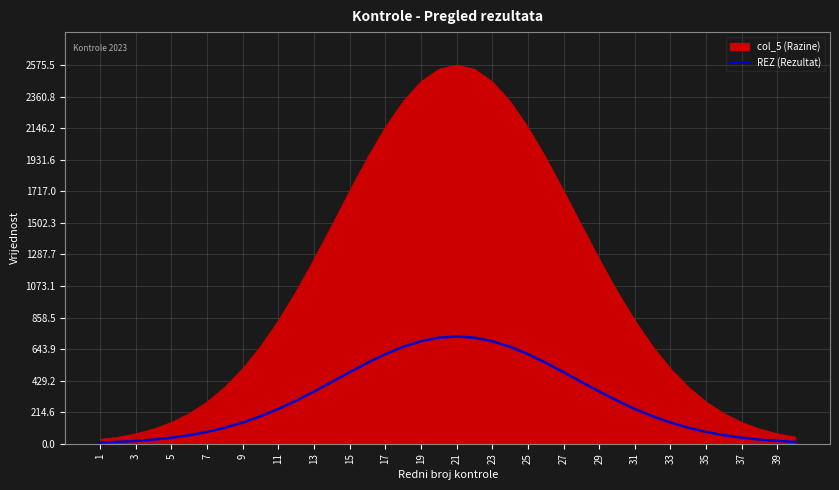

What is the greatest value displayed?

2575.5